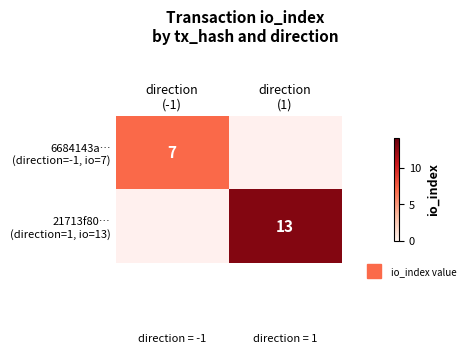

Between direction
(-1) and direction
(1), which is larger?

direction
(1)